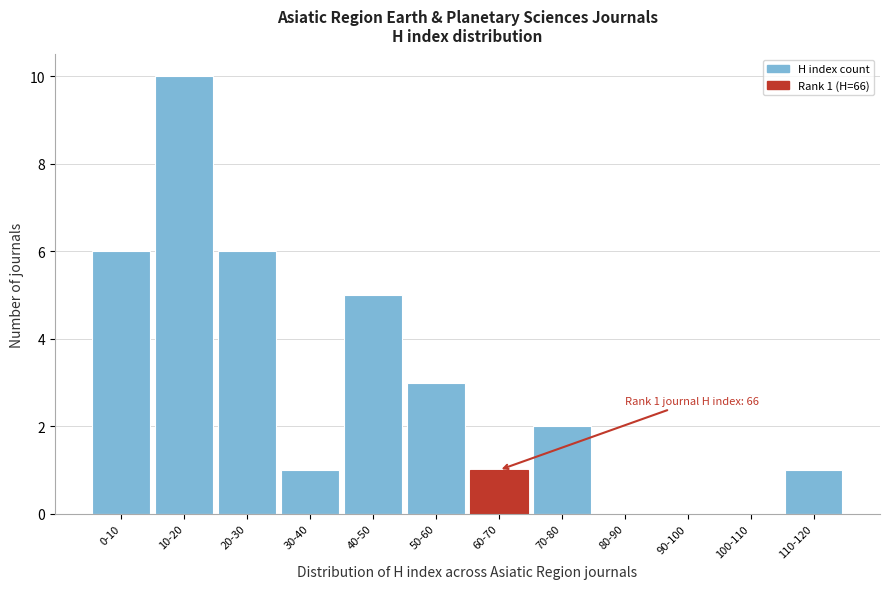

Reading left to right, transcribe all the data shown in this chart.

0-10=6	10-20=10	20-30=6	30-40=1	40-50=5	50-60=3	60-70=1	70-80=2	80-90=0	90-100=0	100-110=0	110-120=1